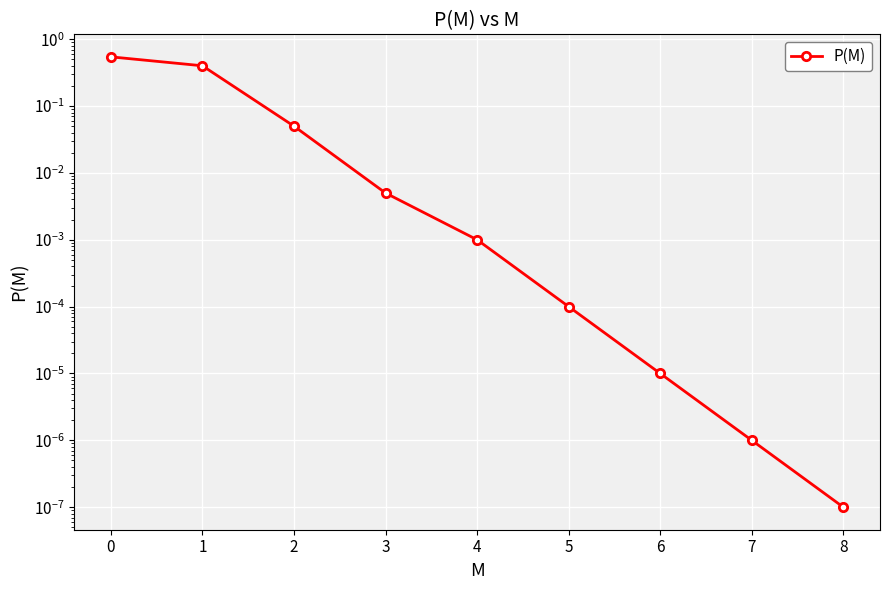

What is the average value?

0.1